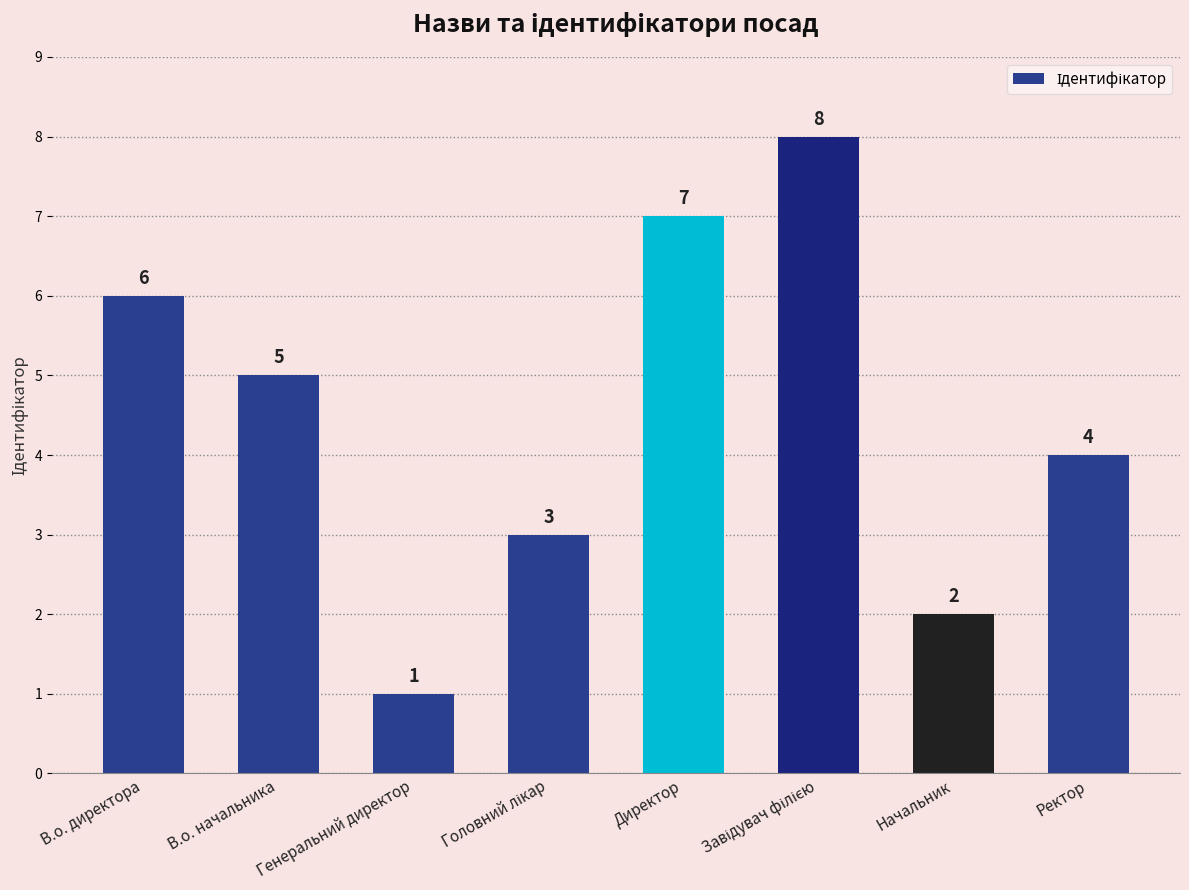

What is the ratio of the value at Директор to the value at Генеральний директор?

7.0